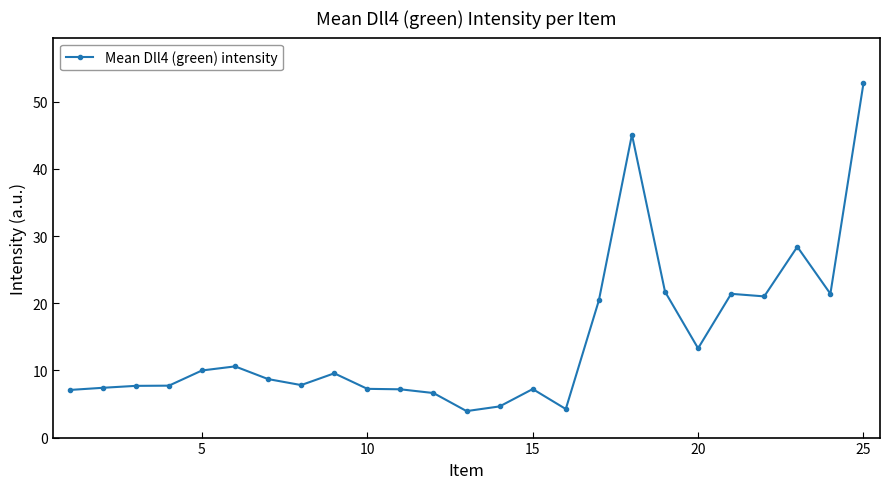

What is the value of the 10th point from the left?

7.3